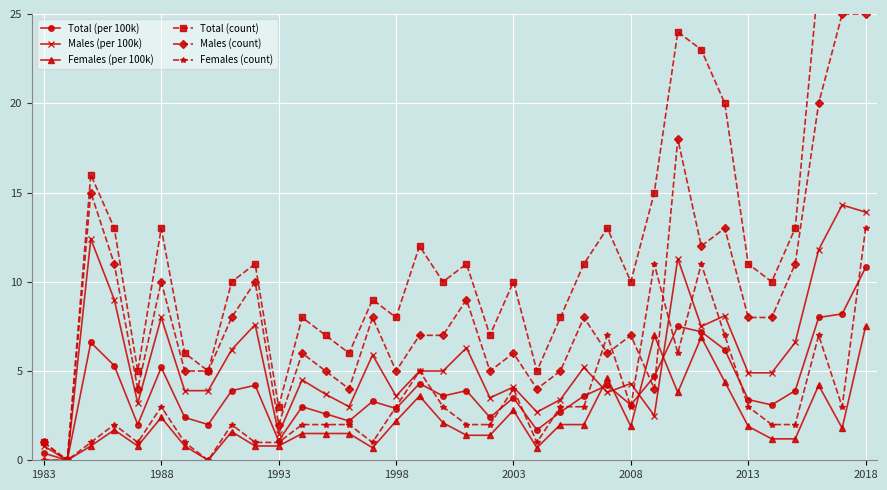

What is the highest value of the Females (per 100k) series?

7.5